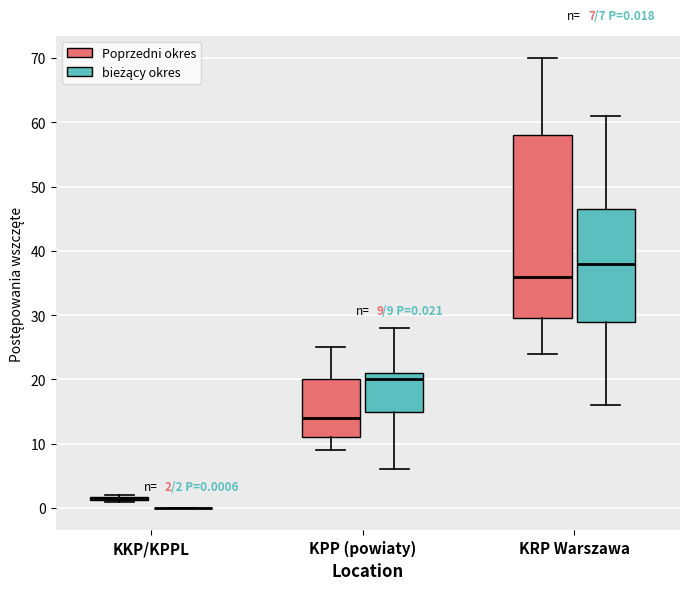

Comparing the boxes themselves (not the whiskers), which one is the tallest?

KRP Warszawa (Poprzedni okres)